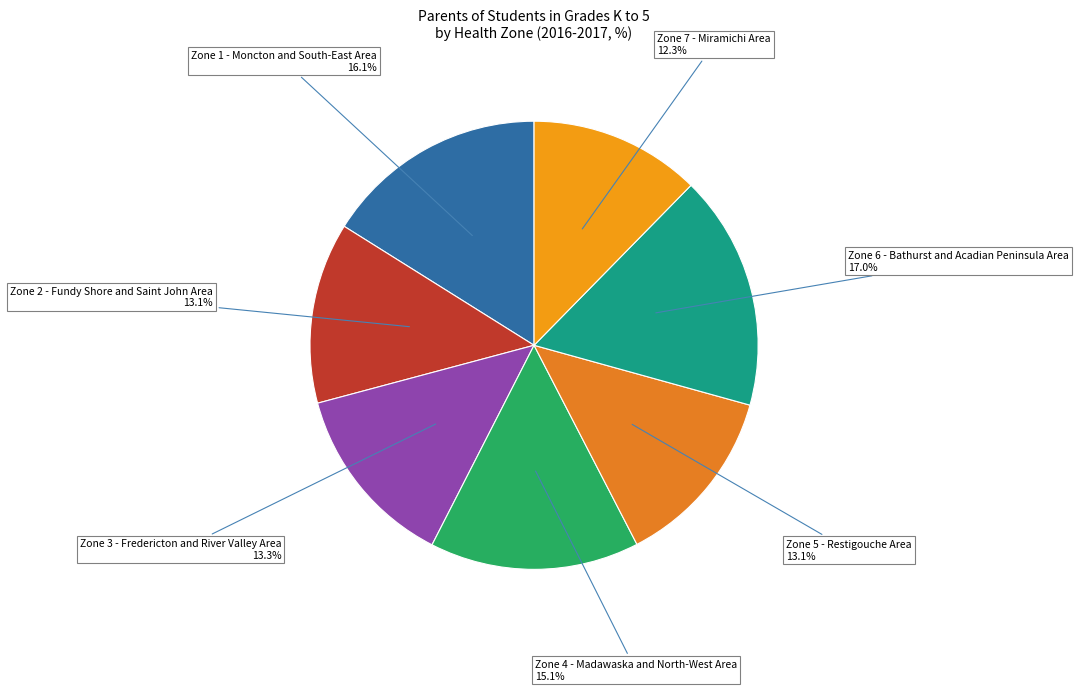

How many slices are in this pie chart?

7